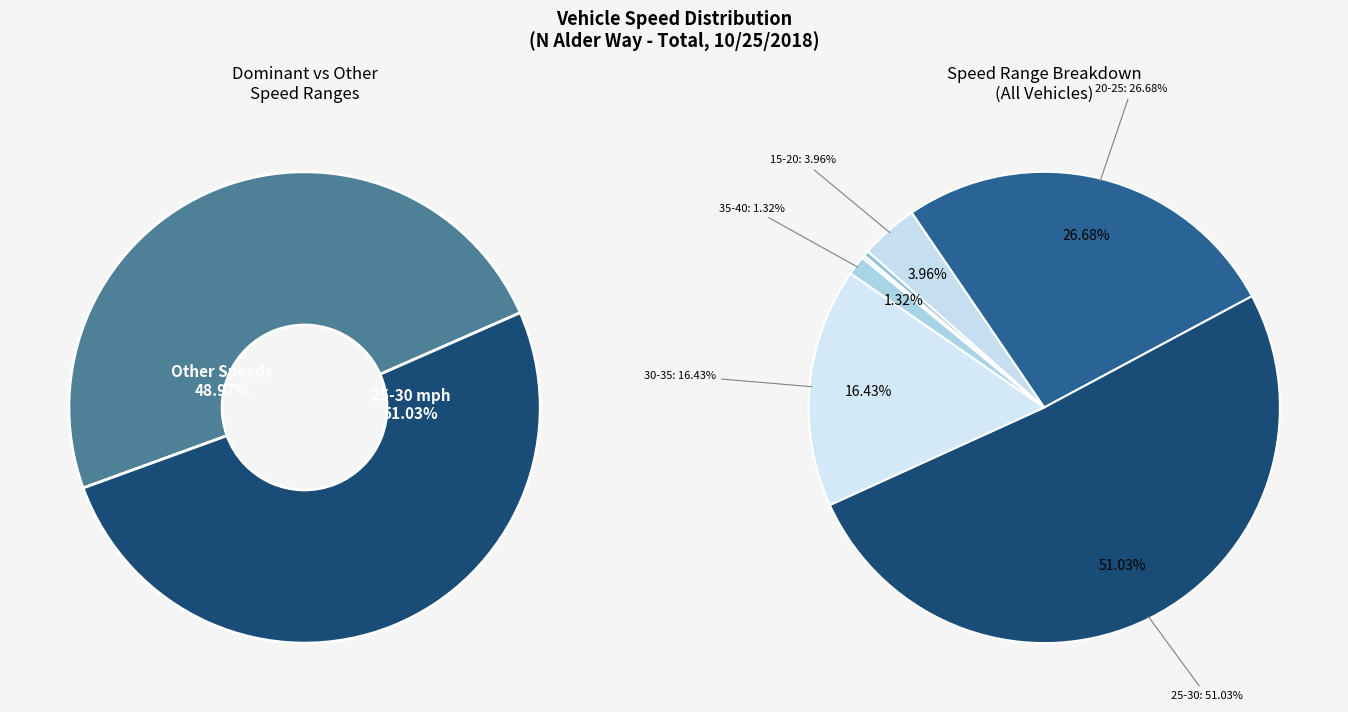

How many slices are in this pie chart?

8